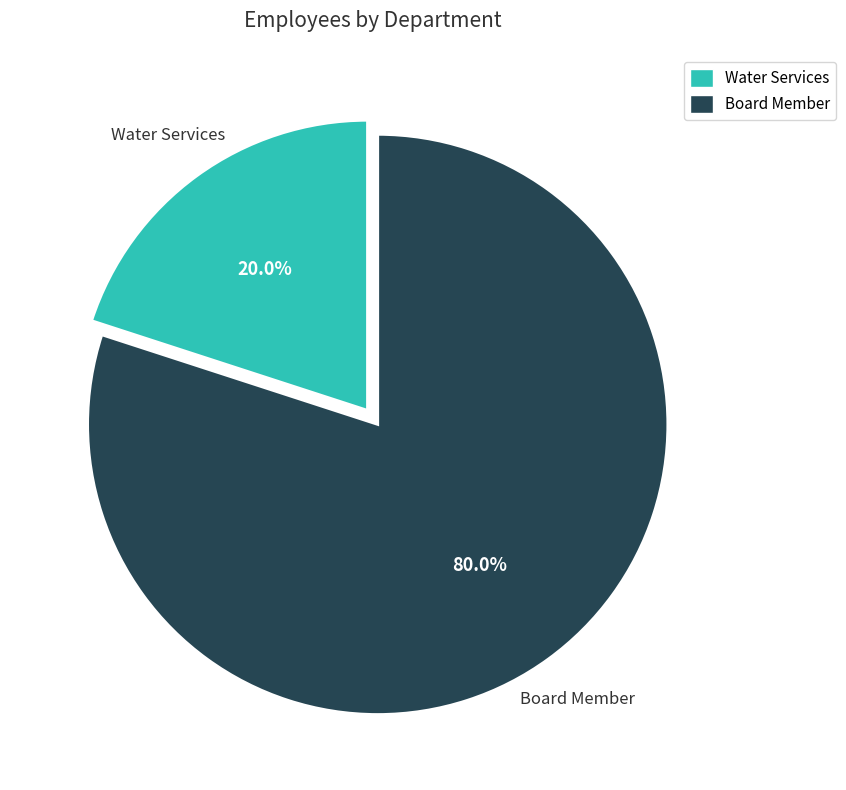

The Water Services slice represents 8% of the pie. True or false?

False